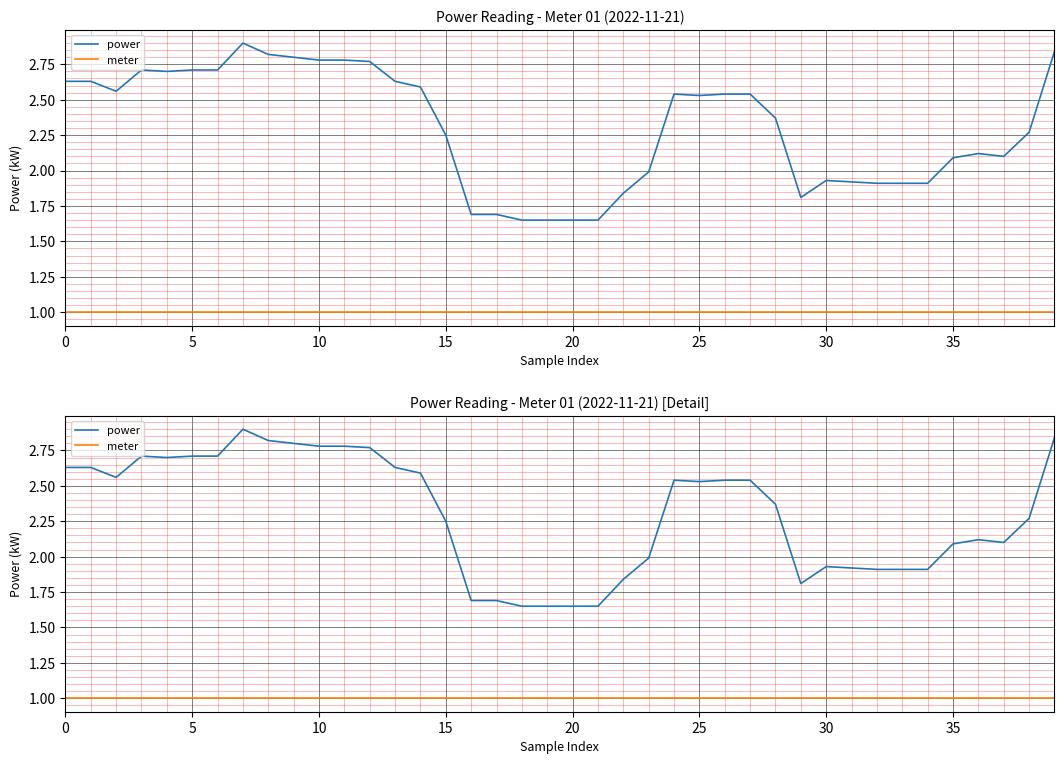

What are all the series names shown in the legend?

power, meter